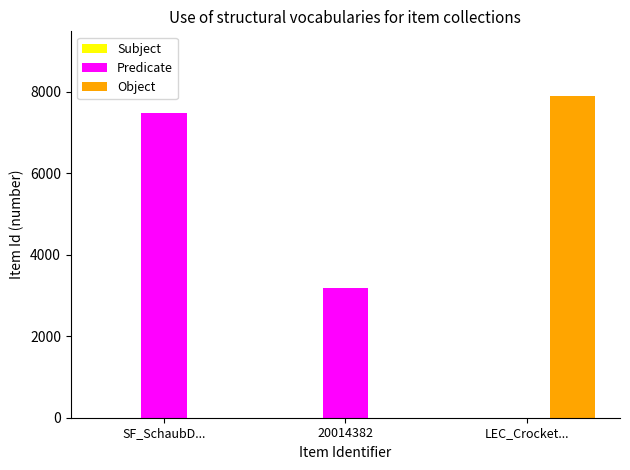

Between SF_SchaubD... and 20014382, which series saw the biggest shift?

Predicate